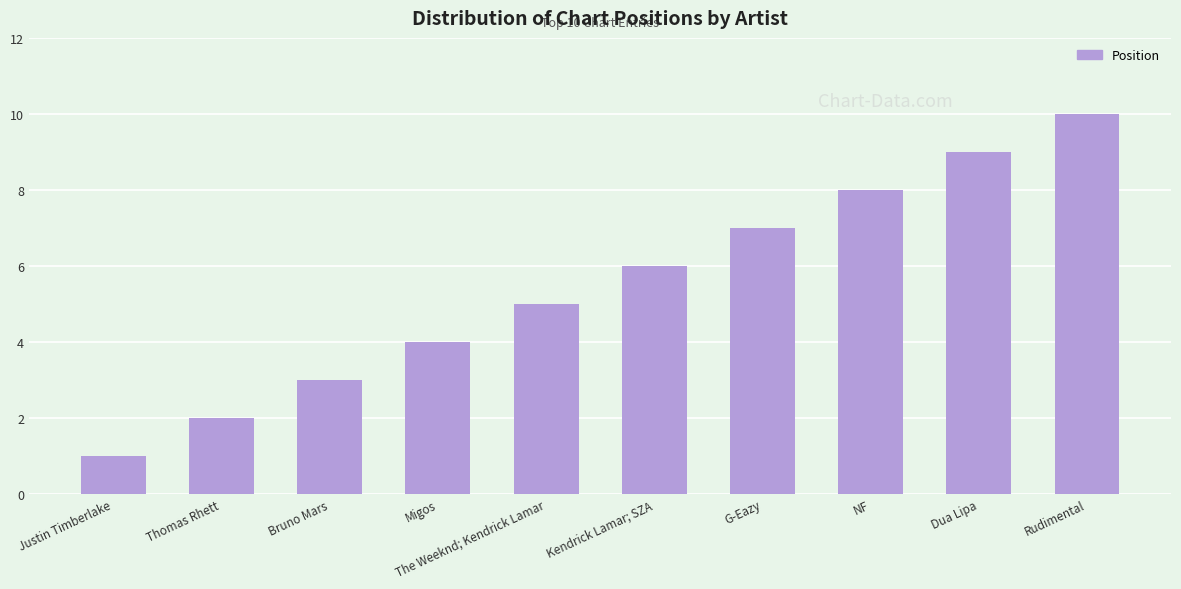

What is the change in value from Justin Timberlake to Bruno Mars?

+2